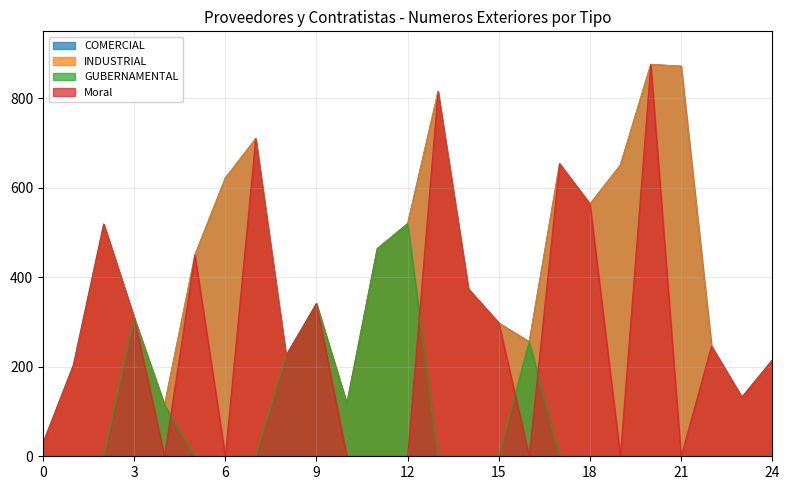

At 14, list the series in order from largest to smallest.

COMERCIAL, INDUSTRIAL, Moral, GUBERNAMENTAL